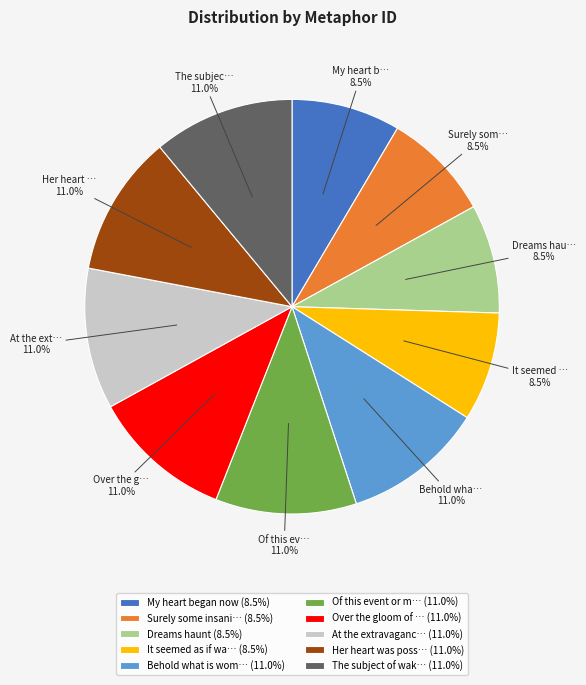

Is the sum of The subject of wak… (11.0%) and Of this event or m… (11.0%) greater than half?

No